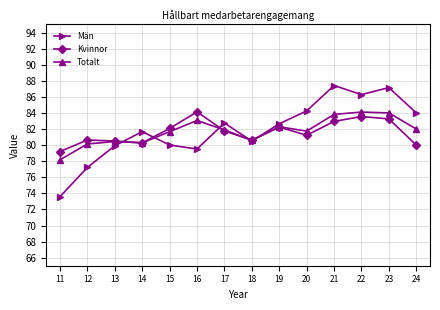

At which label does Totalt first exceed 81?

15